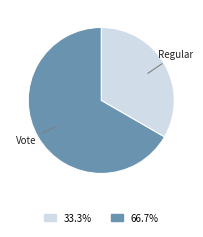

Rank the categories by value from highest to lowest.

Vote, Regular